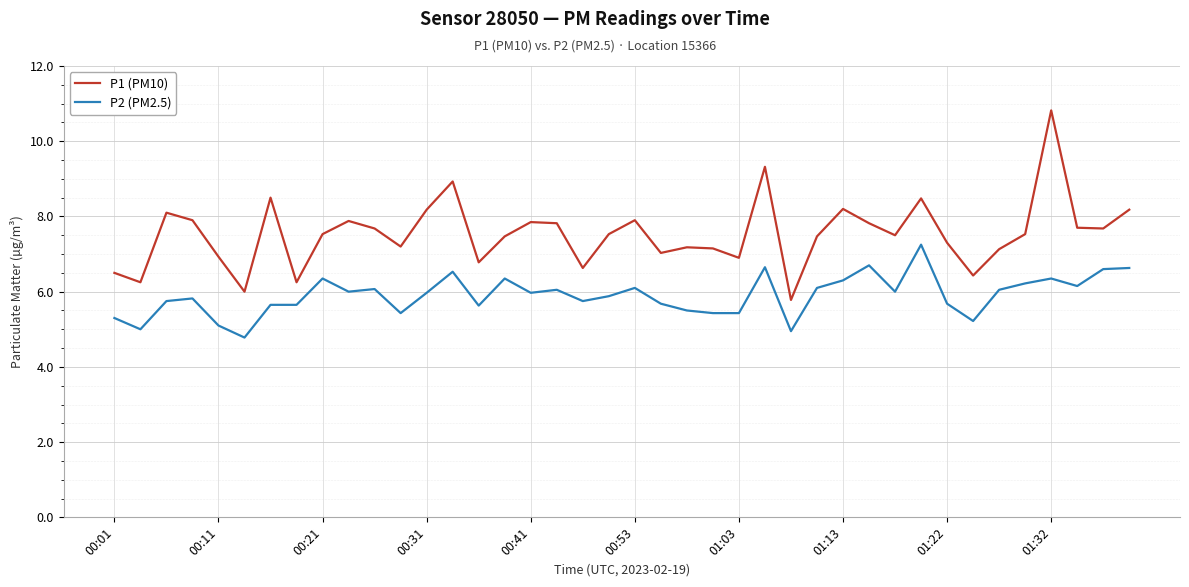

Count the number of data series in this chart.

2